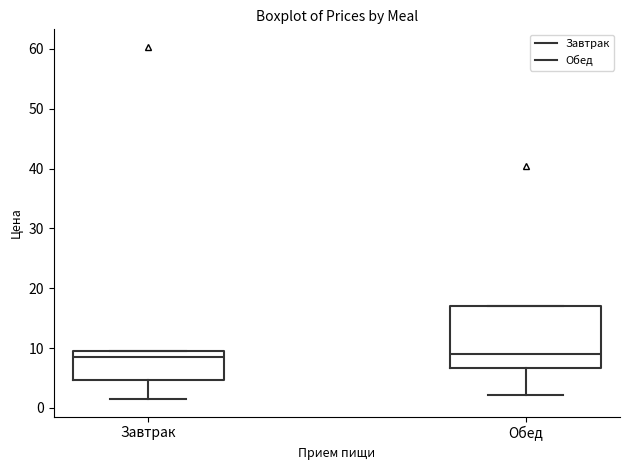

Comparing the boxes themselves (not the whiskers), which one is the tallest?

Обед